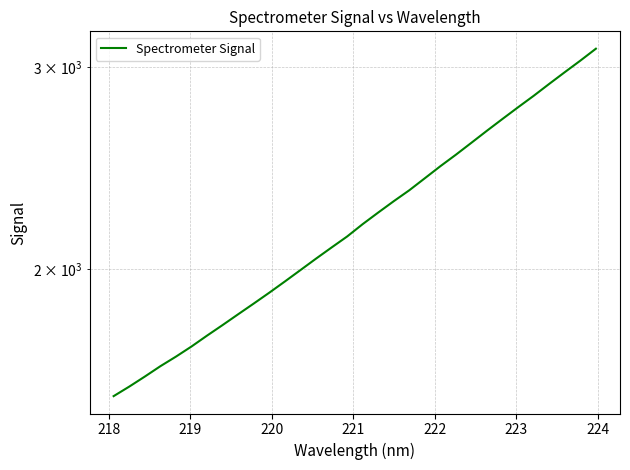

What is the sum of all values?

71134.8